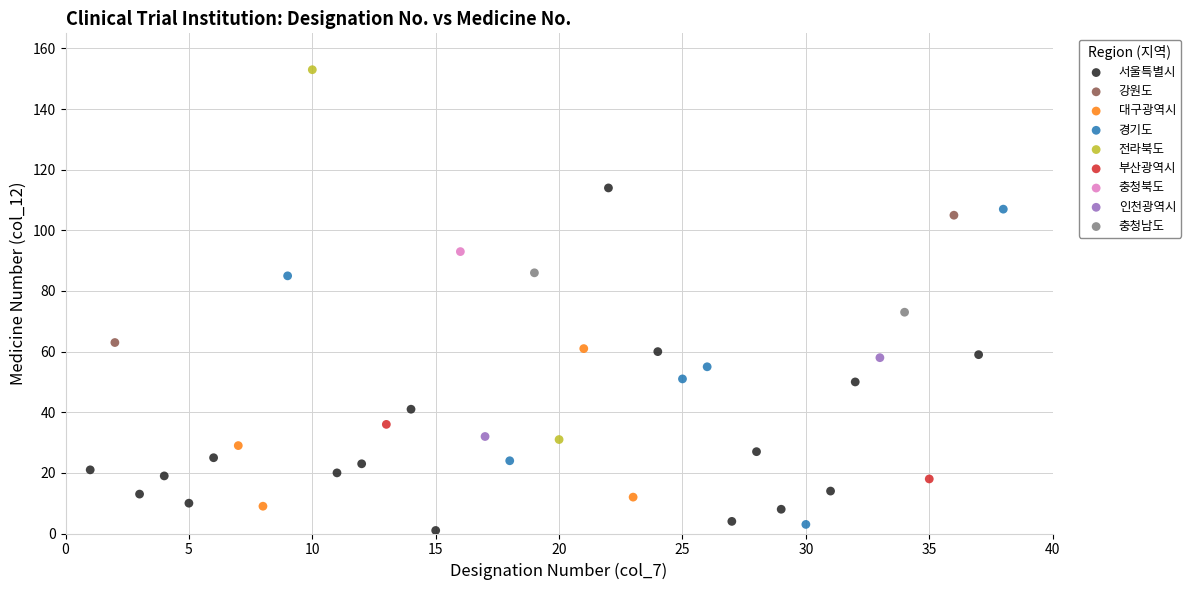

What are all the series names shown in the legend?

서울특별시, 강원도, 대구광역시, 경기도, 전라북도, 부산광역시, 충청북도, 인천광역시, 충청남도